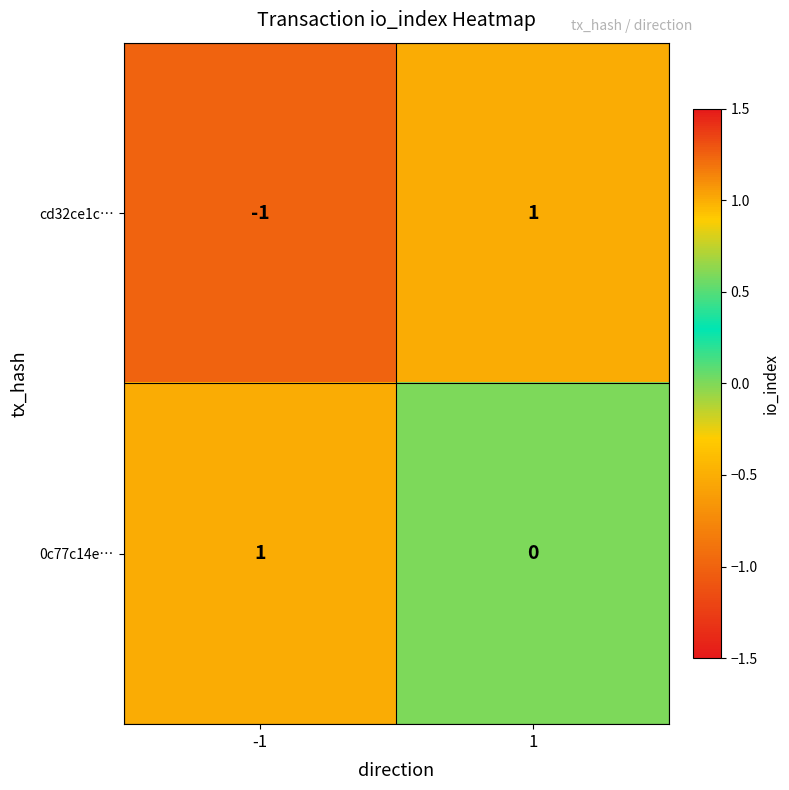

Rank the series by their average value, from highest to lowest.

0c77c14e…, cd32ce1c…